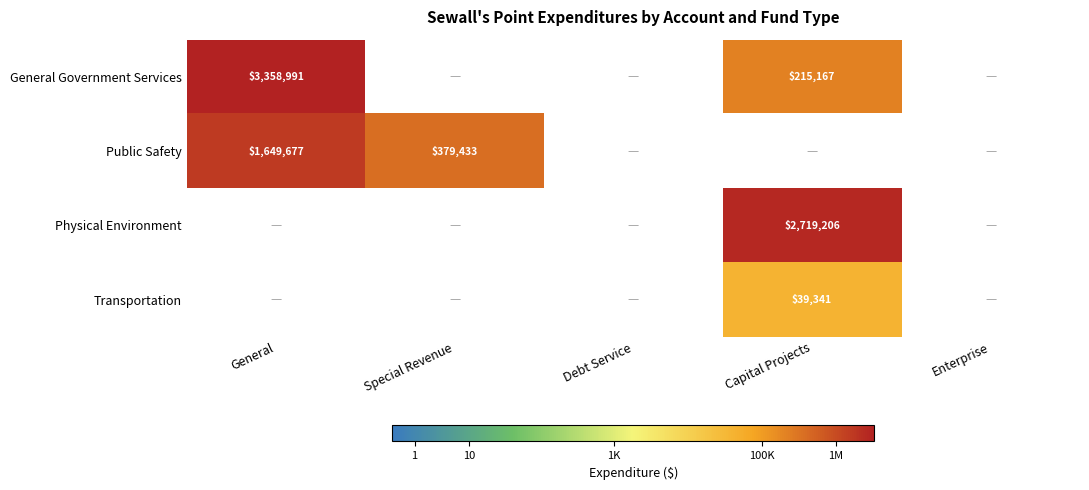

How many categories are shown in the chart?

5